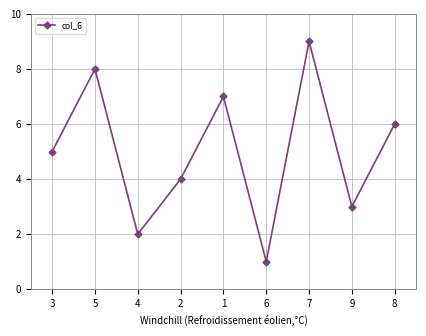

What is the change in value from 2 to 7?

+5